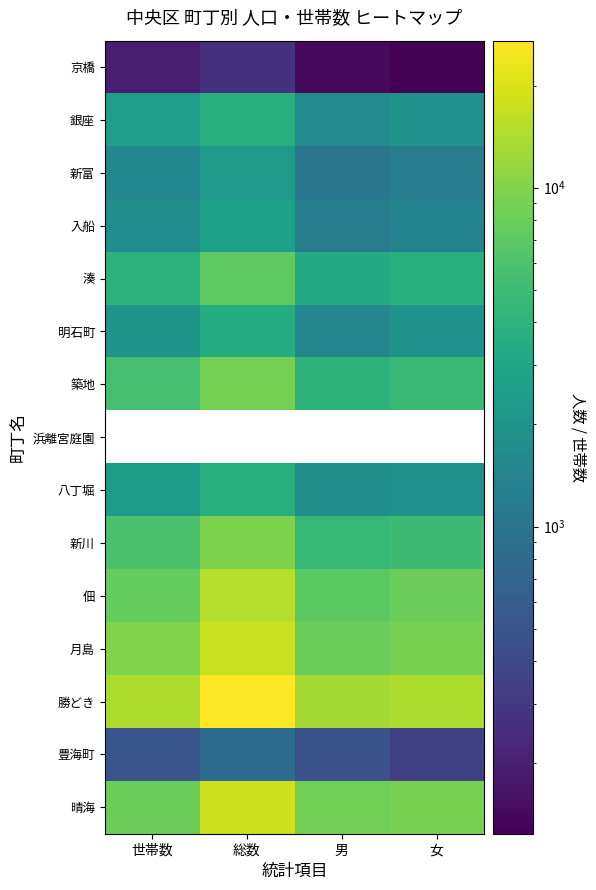

Which series has the largest total across all categories?

勝どき